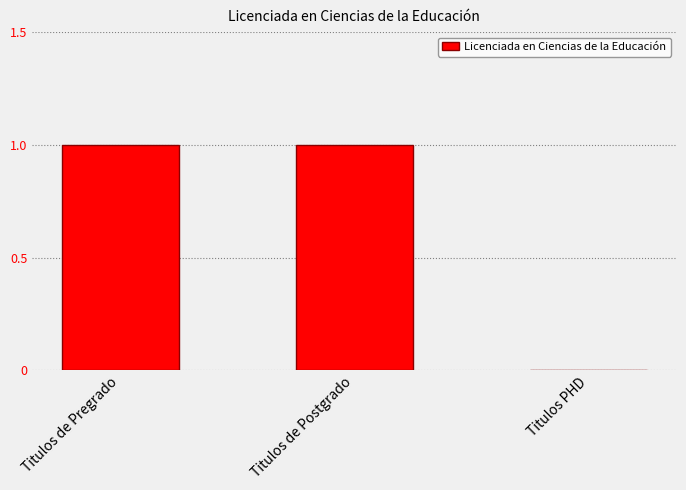

True or false: the data shows 0 at Titulos de Pregrado.

False